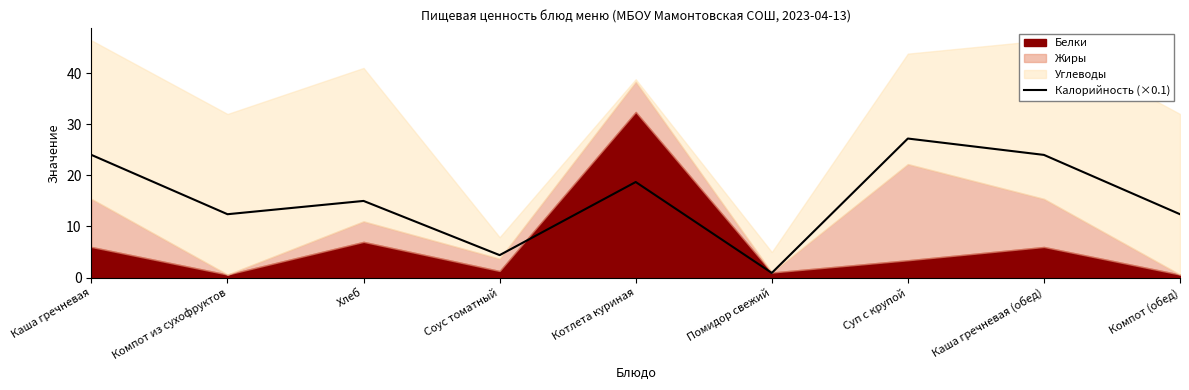

Reading left to right, transcribe all the data shown in this chart.

Каша гречневая=24.0	Компот из сухофруктов=12.4	Хлеб=15.0	Соус томатный=4.4	Котлета куриная=18.7	Помидор свежий=0.9	Суп с крупой=27.2	Каша гречневая (обед)=24.0	Компот (обед)=12.4